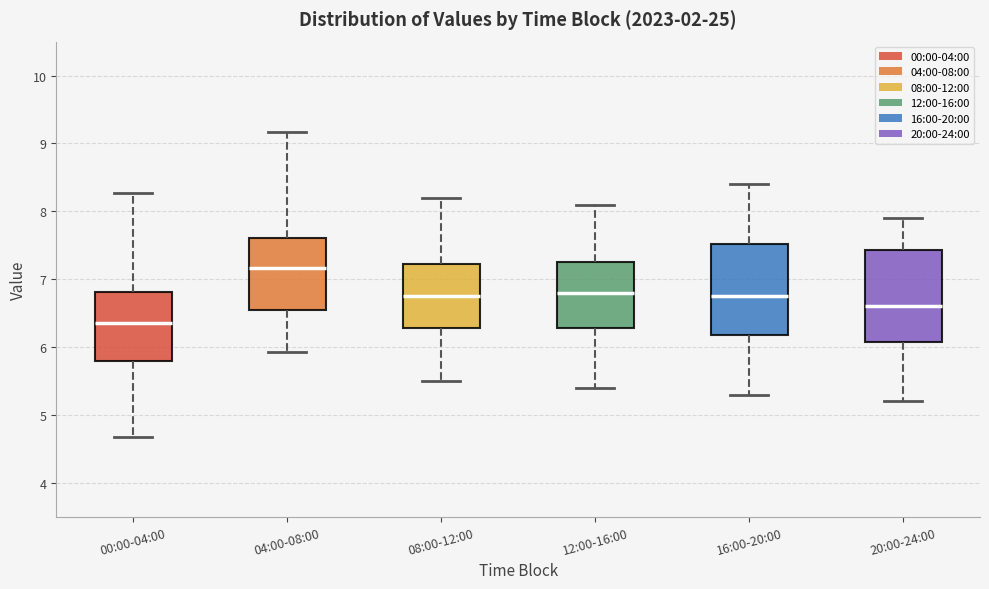

Reading left to right, read every box against the y-axis: the position of its median line, the range the box covers, and the ends of its whiskers. The values are not printed on the chart, so give them approximately, as read against the axis.

00:00-04:00: median 6.4, box 5.8 to 6.8, whiskers 4.7 to 8.3
04:00-08:00: median 7.2, box 6.5 to 7.6, whiskers 5.9 to 9.2
08:00-12:00: median 6.8, box 6.3 to 7.2, whiskers 5.5 to 8.2
12:00-16:00: median 6.8, box 6.3 to 7.3, whiskers 5.4 to 8.1
16:00-20:00: median 6.8, box 6.2 to 7.5, whiskers 5.3 to 8.4
20:00-24:00: median 6.6, box 6.1 to 7.4, whiskers 5.2 to 7.9